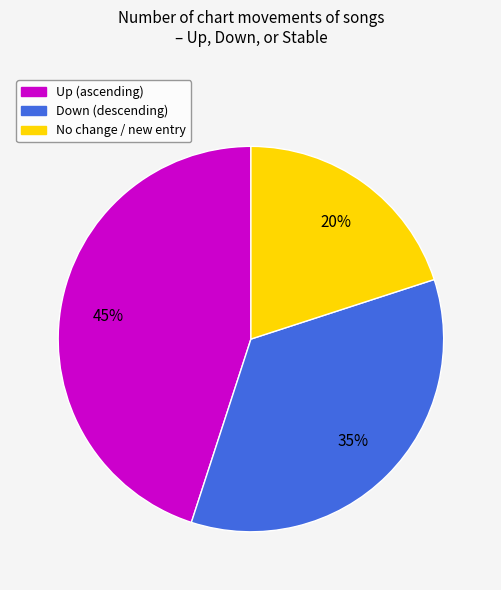

To the nearest percent, what is the average slice percentage?

33%